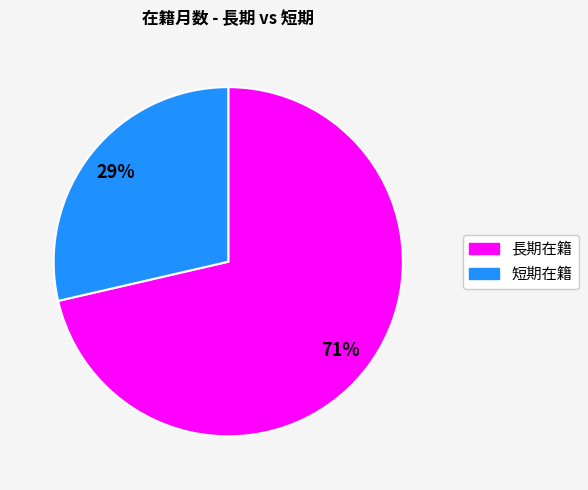

To the nearest percent, what is the average slice percentage?

50%